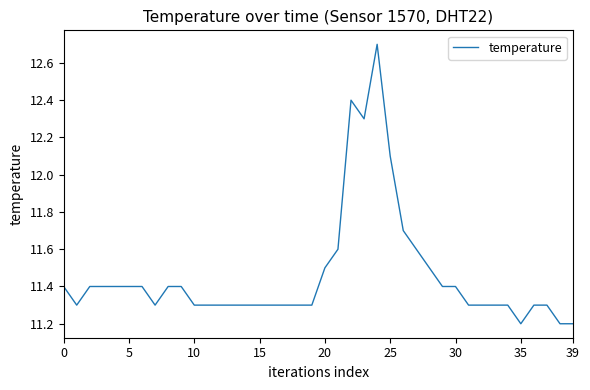

What is the minimum value shown in the chart?

11.2